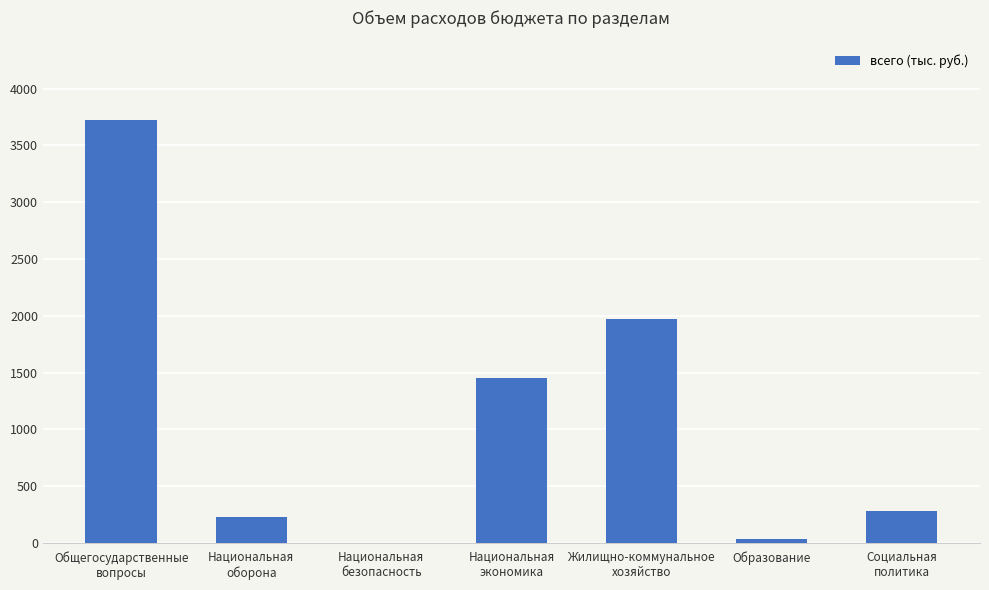

Are the bars grouped side by side (vs. stacked)?

No